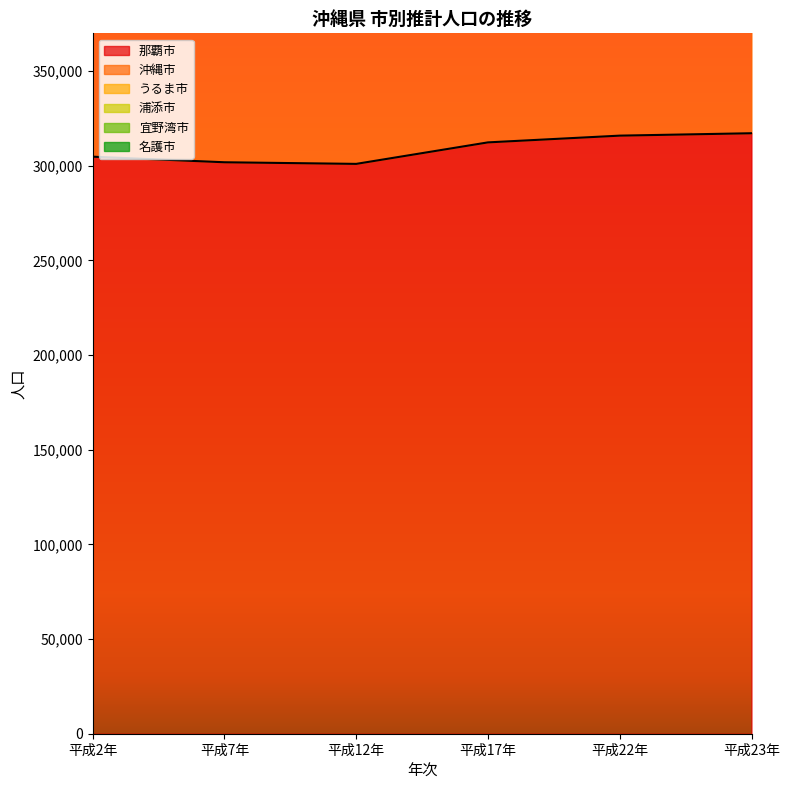

Where is 那覇市 nearest to the value 309126?

平成17年